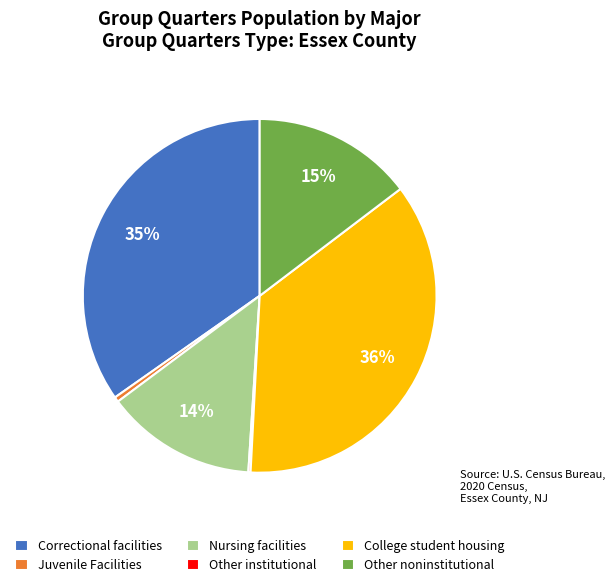

Which category has the biggest portion of the pie?

College student housing